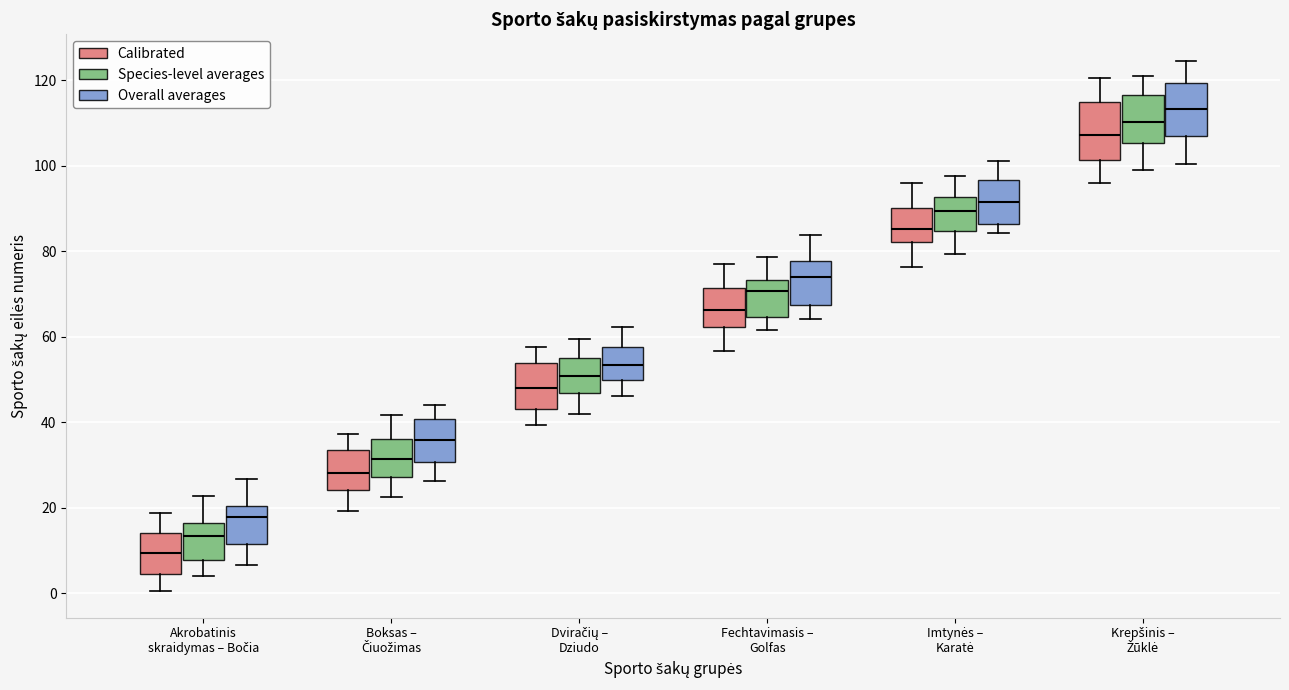

Which box's median line is the highest?

Krepšinis – Žūklė (Overall averages)